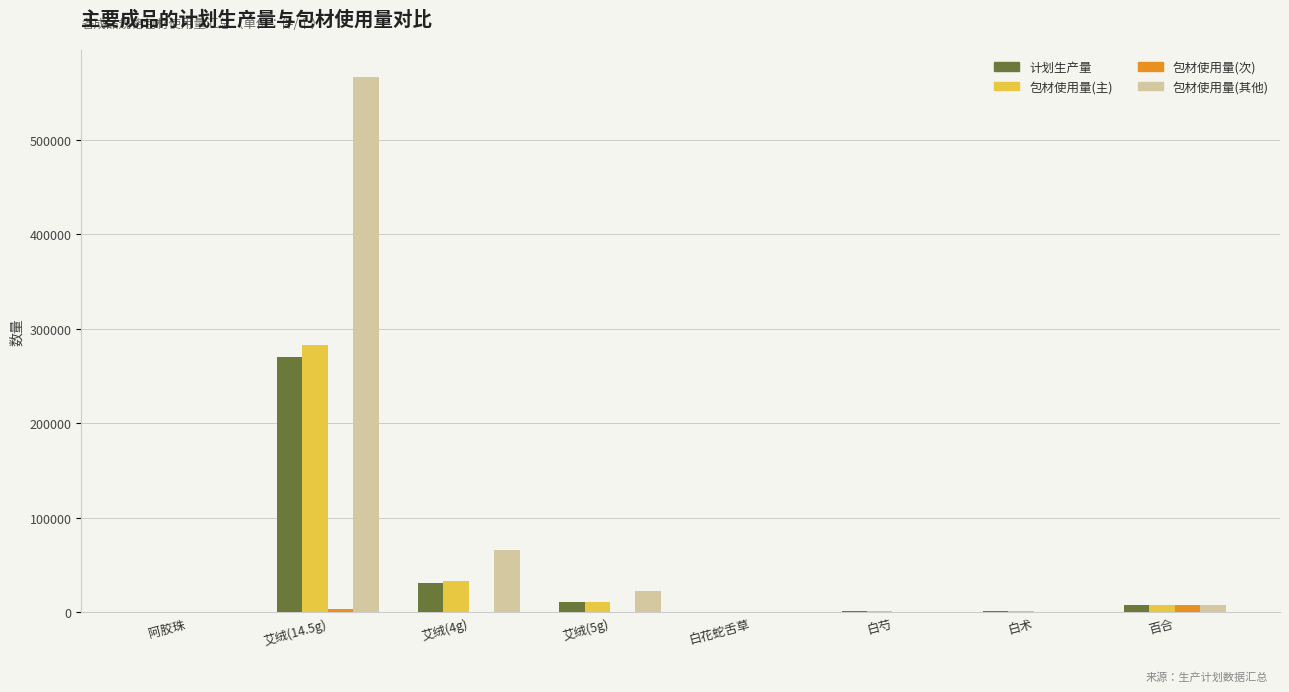

Where does the 包材使用量(其他) series first go above 8151?

艾绒(14.5g)